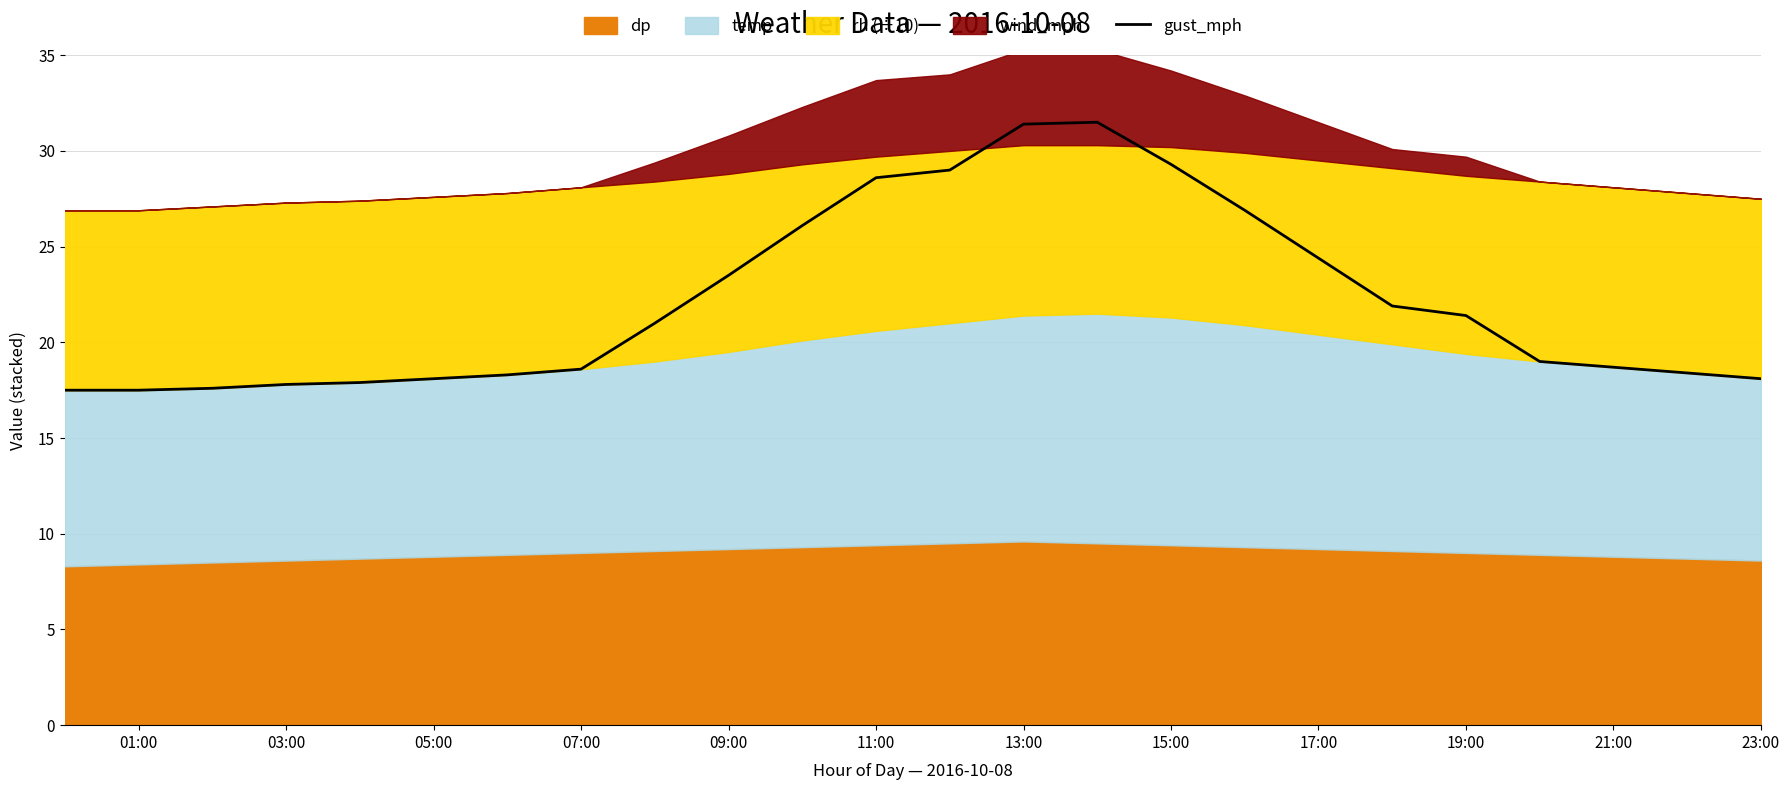

Is it true that gust_mph equals 17.8 at 03:00?

True